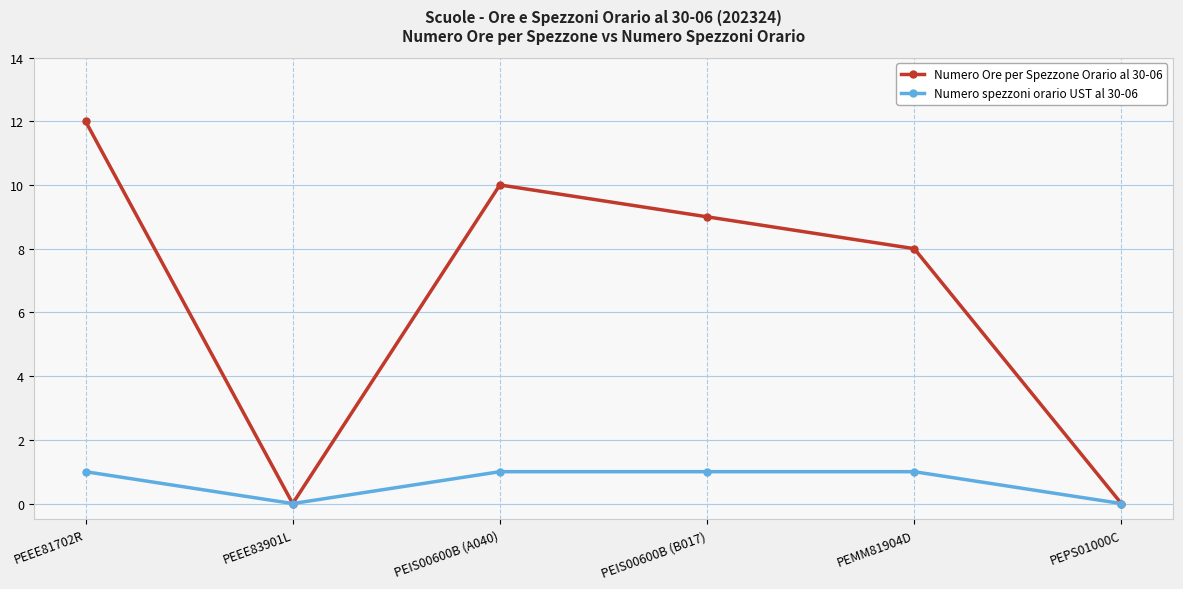

At which category does the chart reach its peak across all series?

PEEE81702R